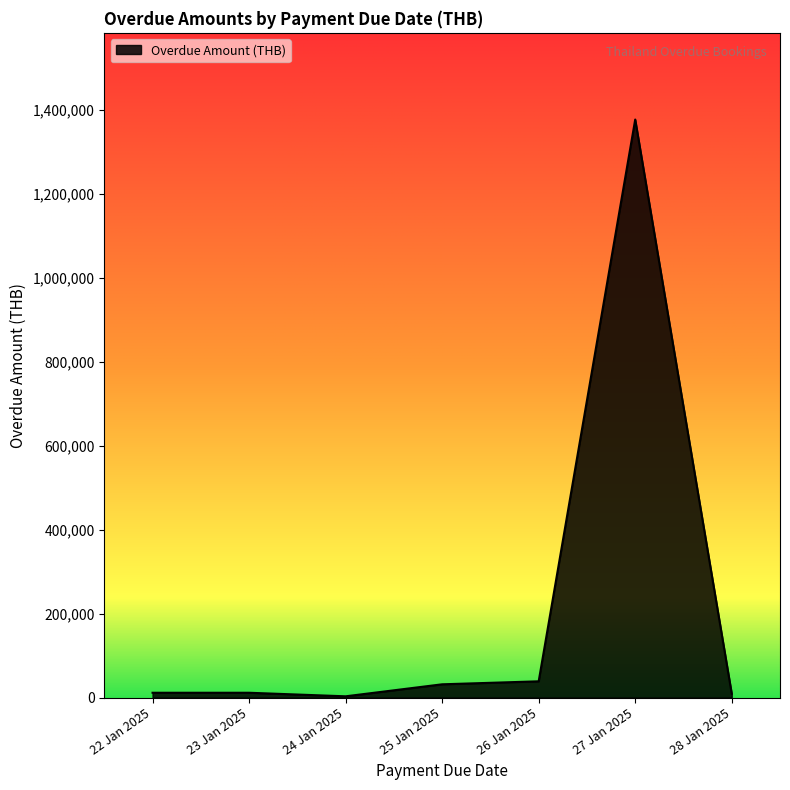

The value at 27 Jan 2025 is 1377775. True or false?

True